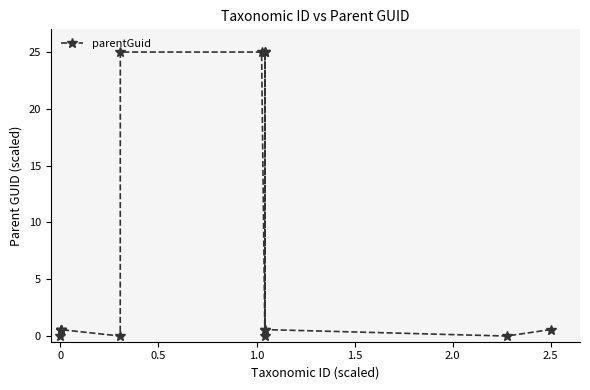

What is the value of the 3rd point from the left?

0.6